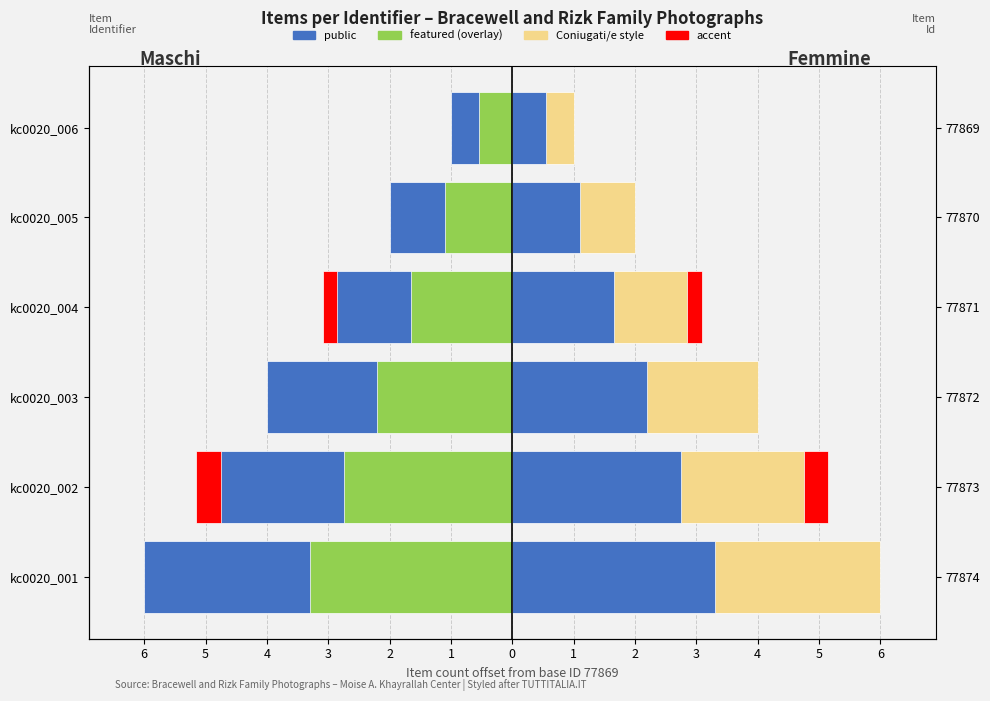

Is the value of public (right) at kc0020_004 greater than the value of public (left) at kc0020_001?

Yes